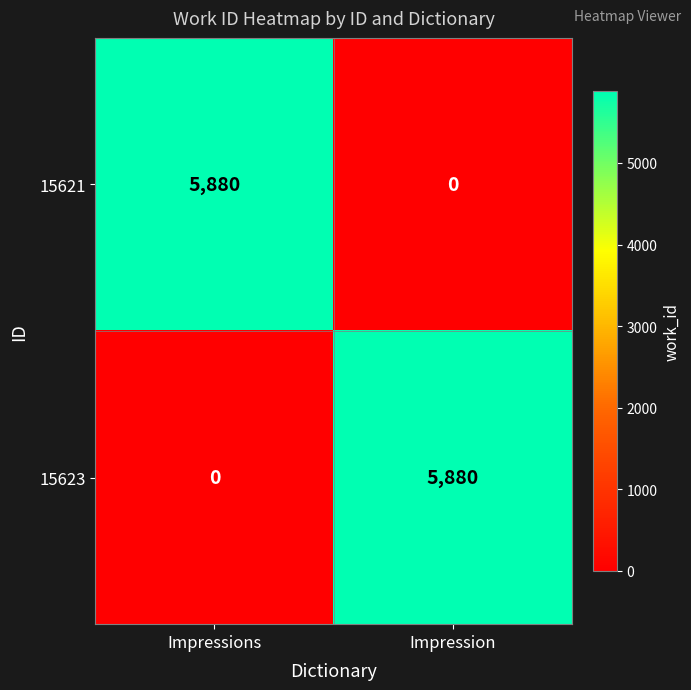

Rank the categories by 15621 value from highest to lowest.

Impressions, Impression